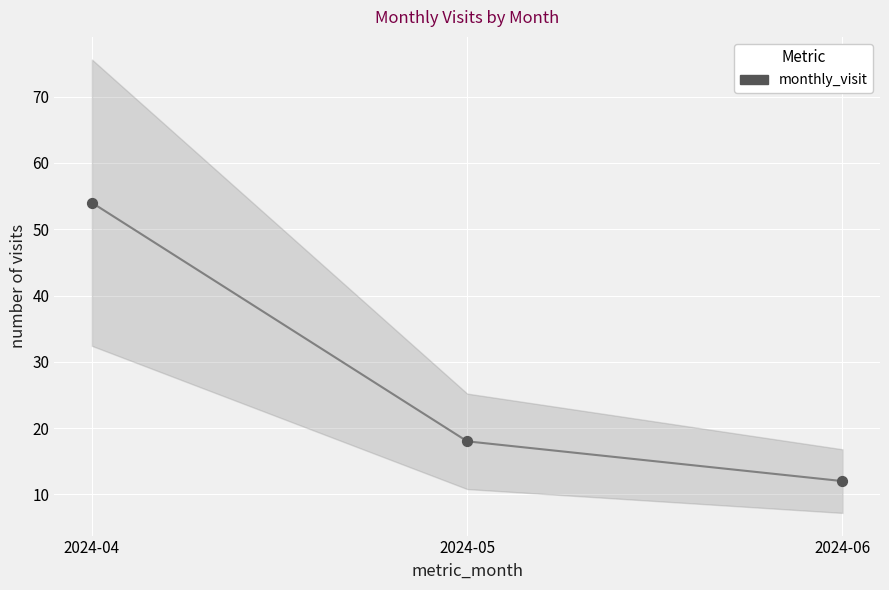

What is the ratio of the value at 2024-05 to the value at 2024-06?

1.5